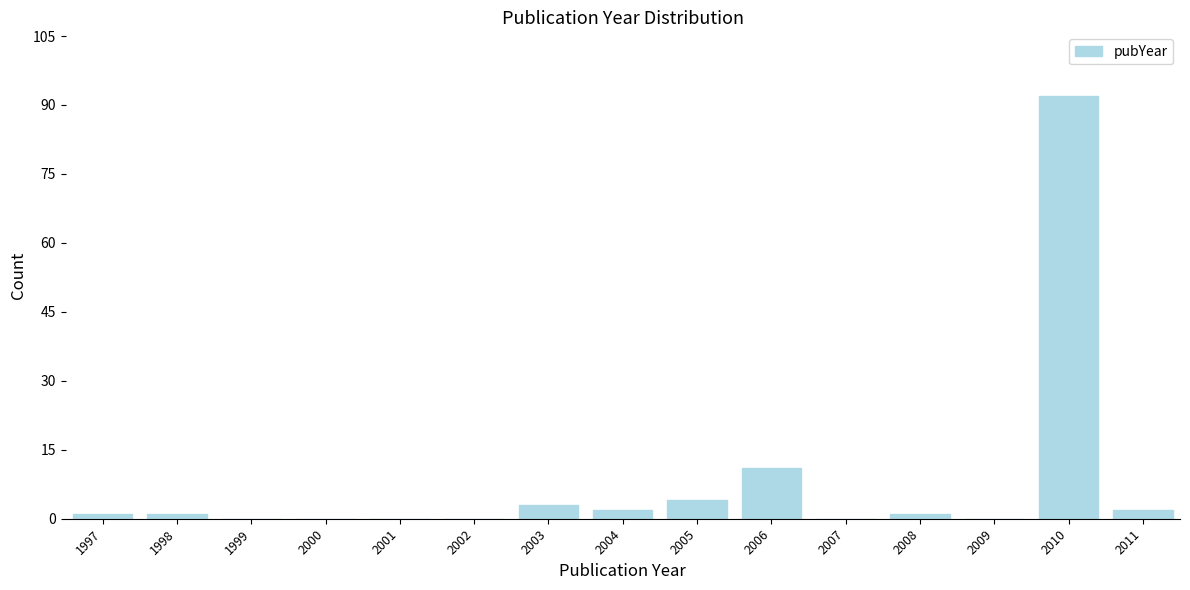

Reading right to left, list all the values displayed in this chart.

2011=2	2010=92	2009=0	2008=1	2007=0	2006=11	2005=4	2004=2	2003=3	2002=0	2001=0	2000=0	1999=0	1998=1	1997=1